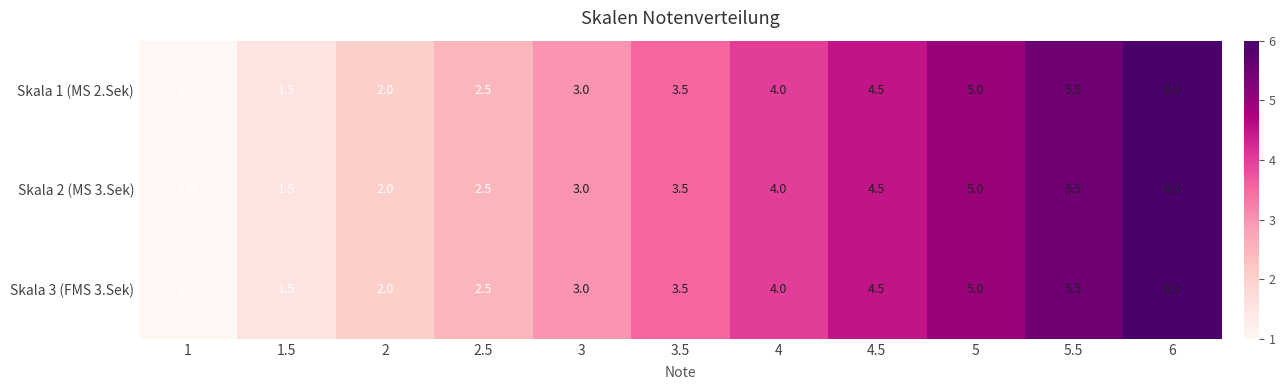

The value of Skala 2 (MS 3.Sek) at 4.5 is 2.6. True or false?

False